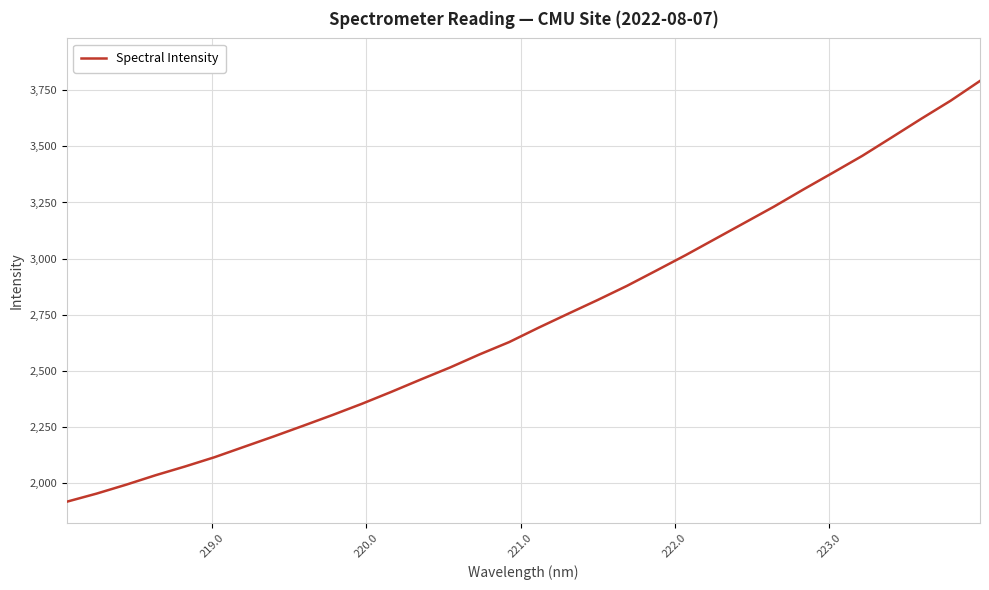

Count the number of values greater than 2691.

16